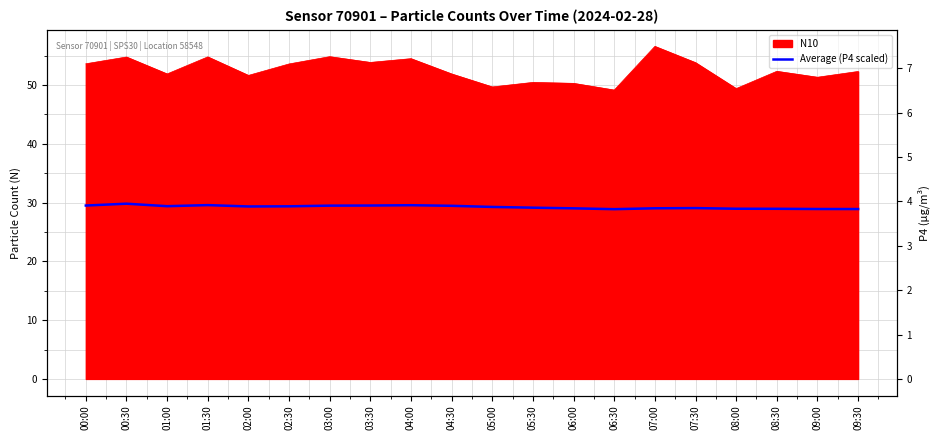

What position from the right is 05:30?

9